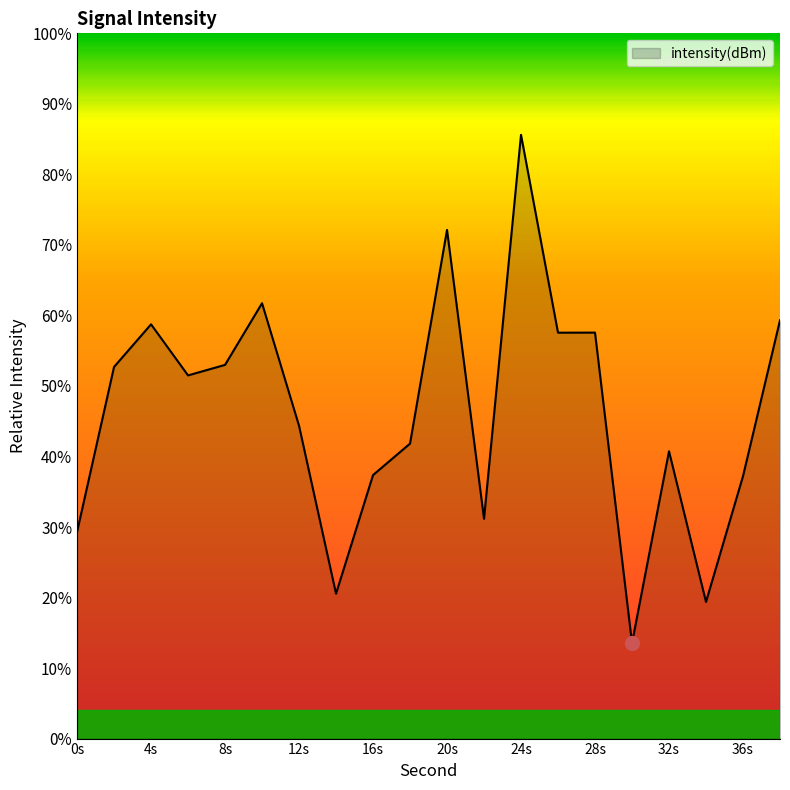

What is the greatest value displayed?

85.6